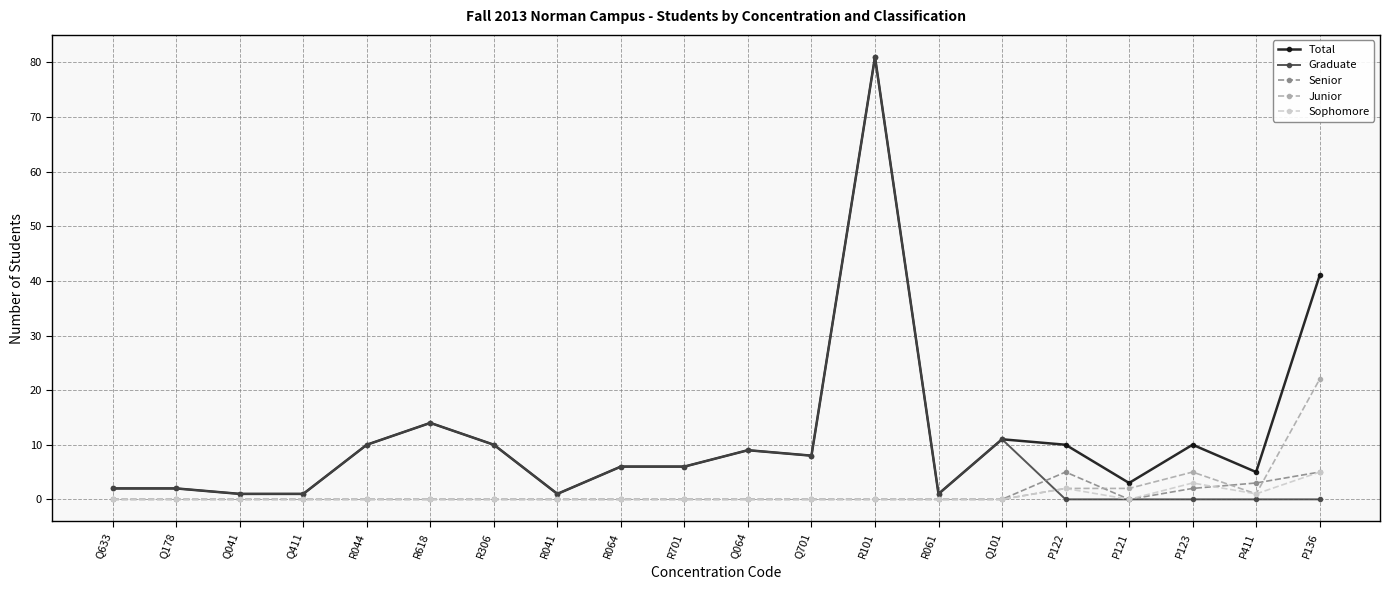

At which category is the sum across all series the highest?

R101